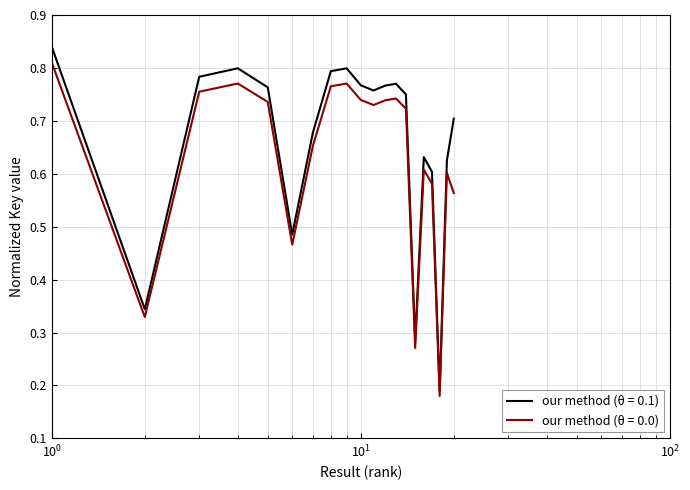

Which series has the largest range (max minus min)?

our method (θ = 0.1)